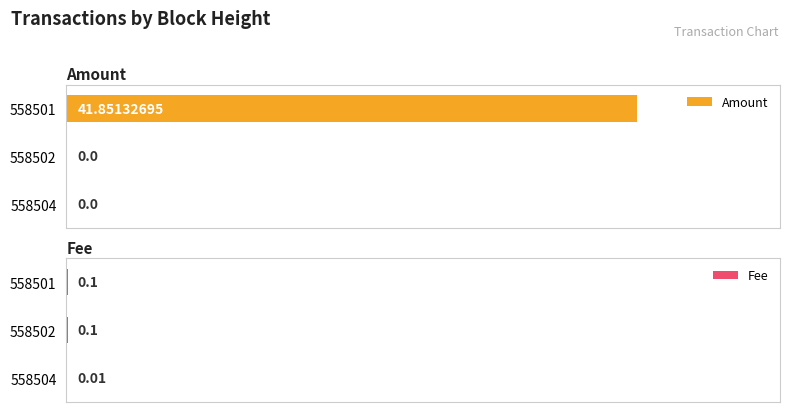

Between 2 and 0, which is larger?

2